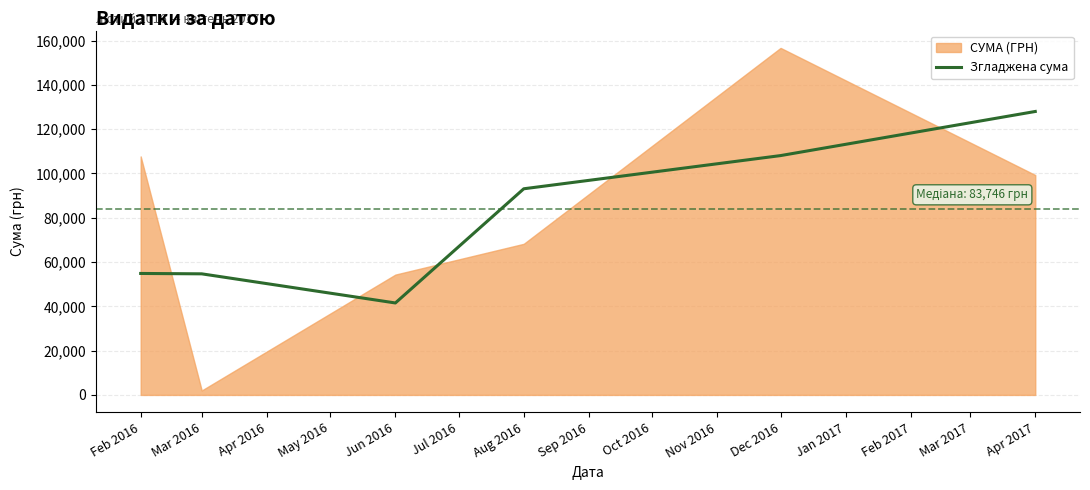

What is the sum of all values?

480120.1